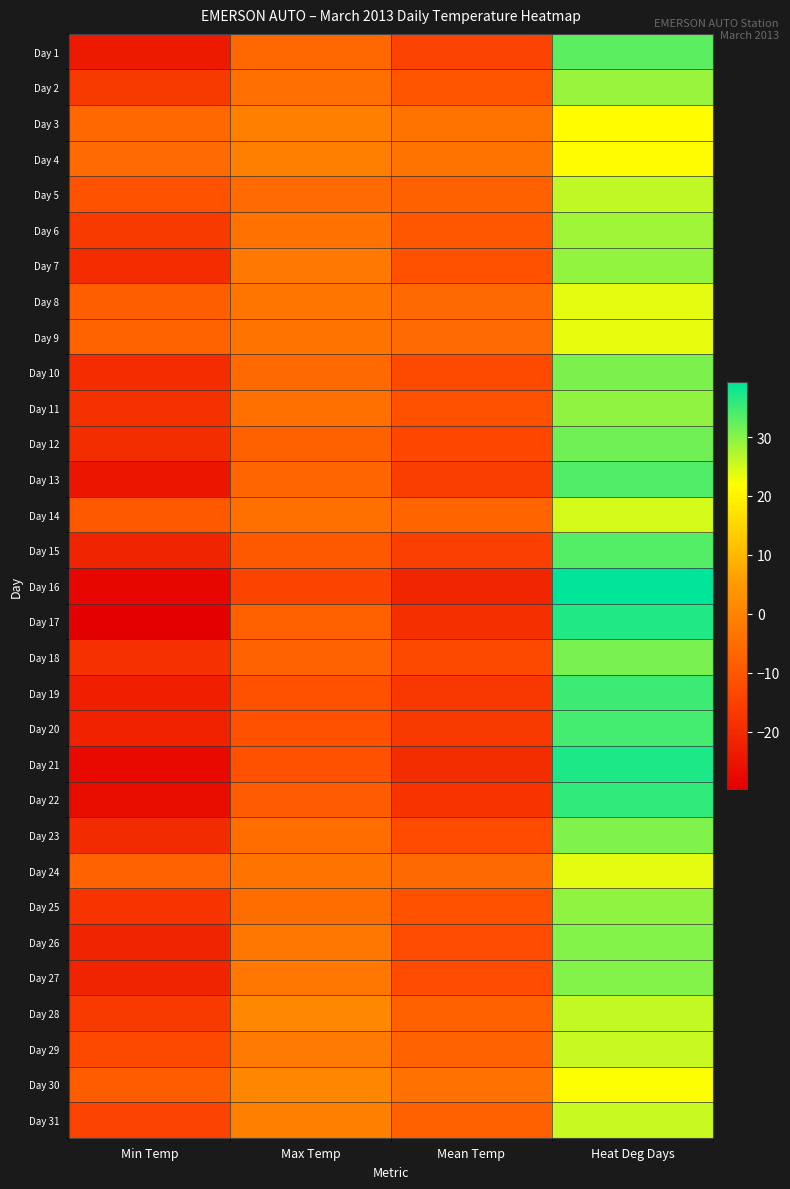

What is the difference between the highest and lowest values at Heat Deg Days?

17.9